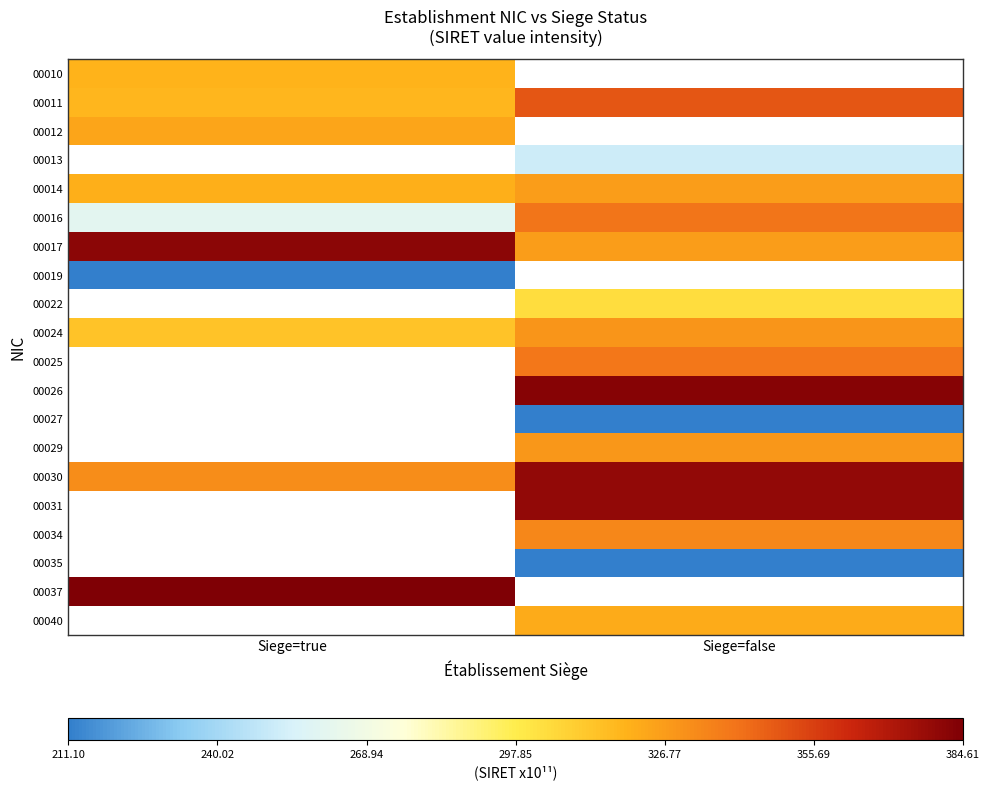

What is the difference between the highest and lowest values at Siege=true?

173.5